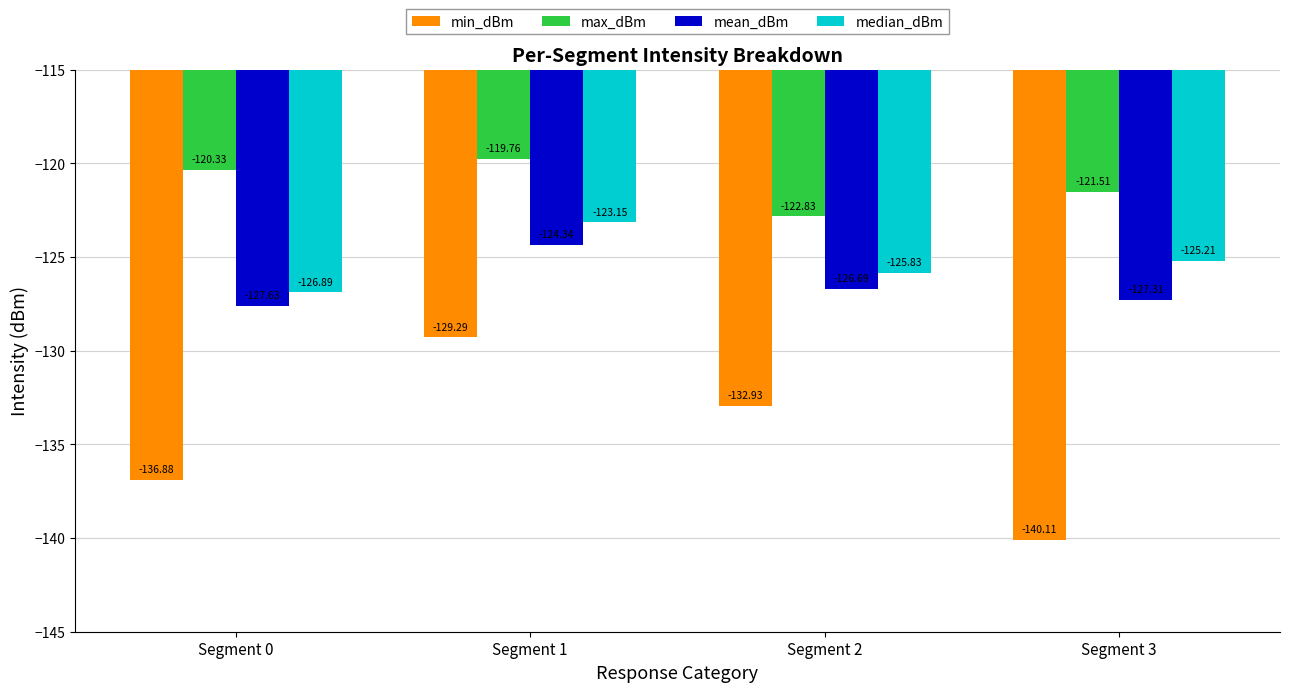

The max_dBm series shows -212.3 at Segment 2. True or false?

False